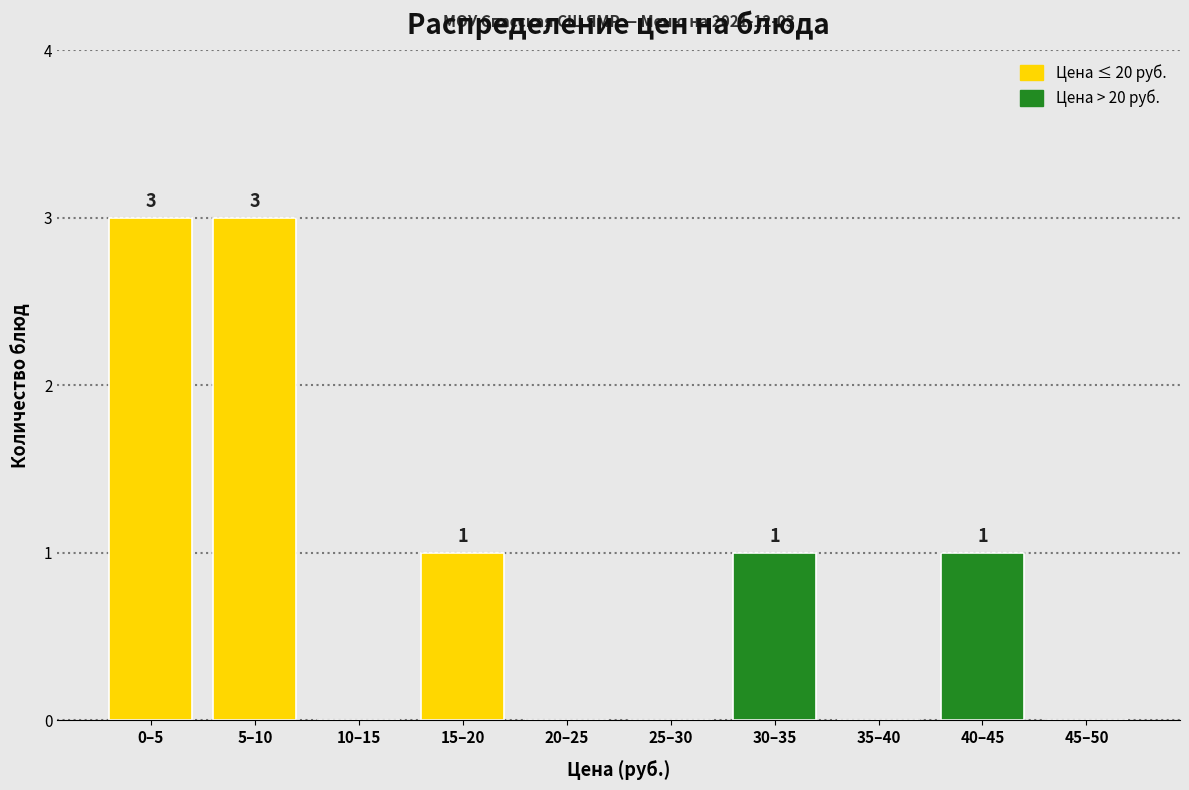

Reading left to right, extract all data points from this chart.

0–5=3	5–10=3	10–15=0	15–20=1	20–25=0	25–30=0	30–35=1	35–40=0	40–45=1	45–50=0